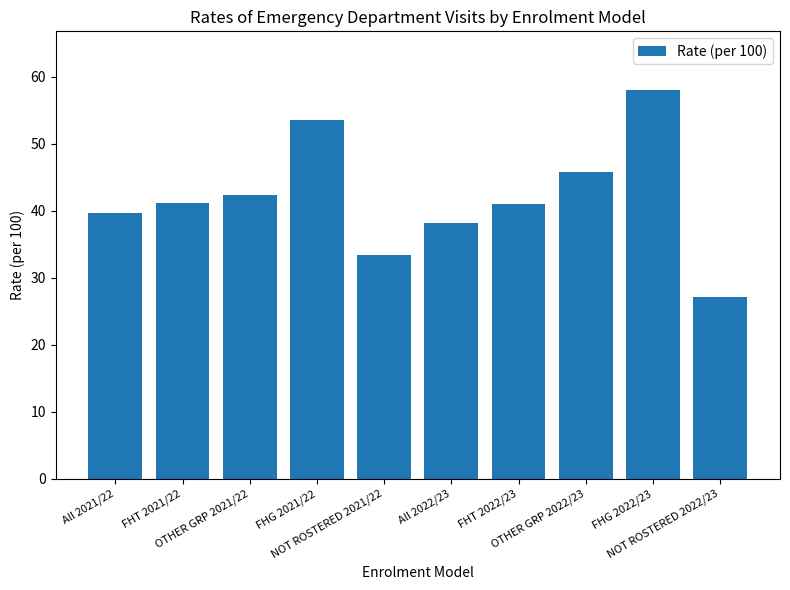

What is the label of the 5th bar from the right?

All 2022/23